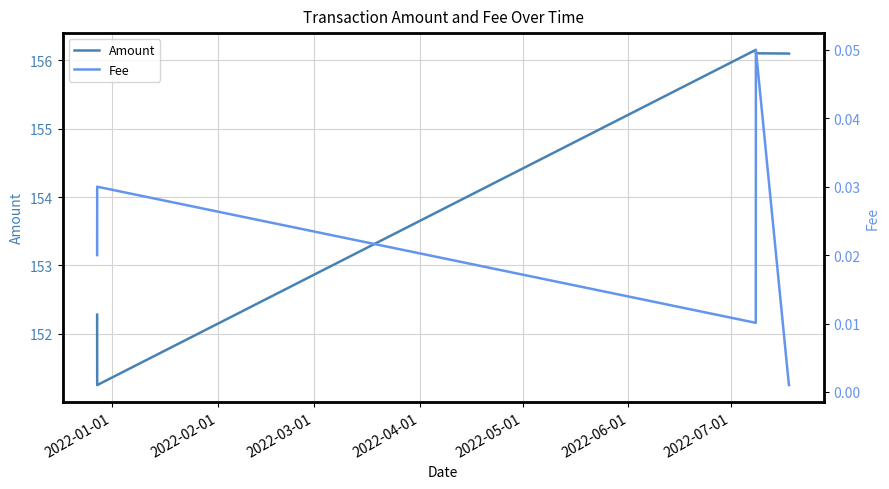

At how many categories does at least one series exceed 132?

6